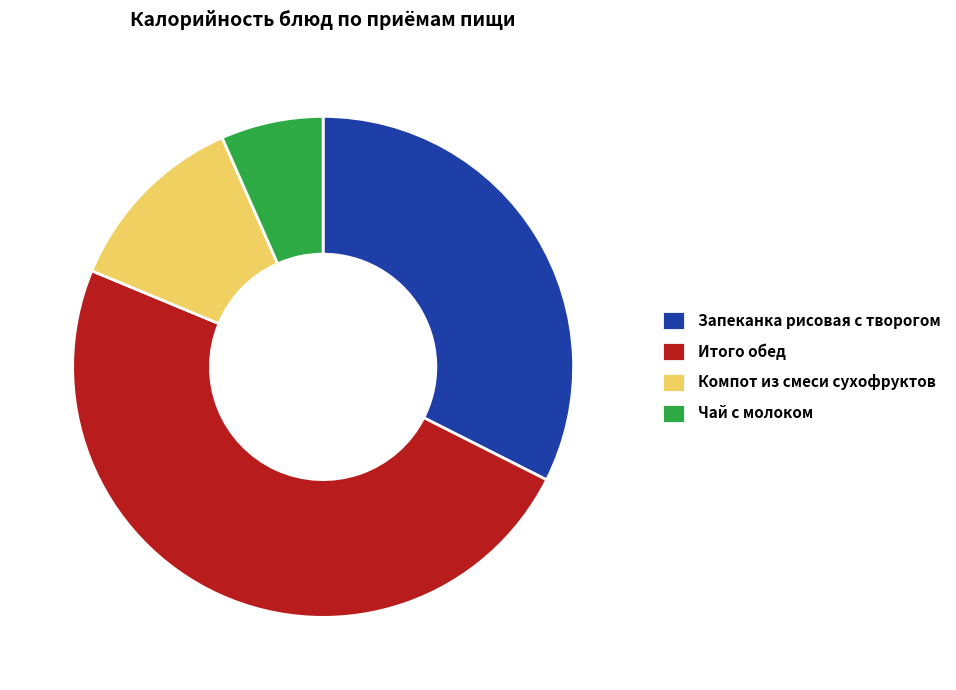

True or false: Чай с молоком accounts for 1% of the total.

False